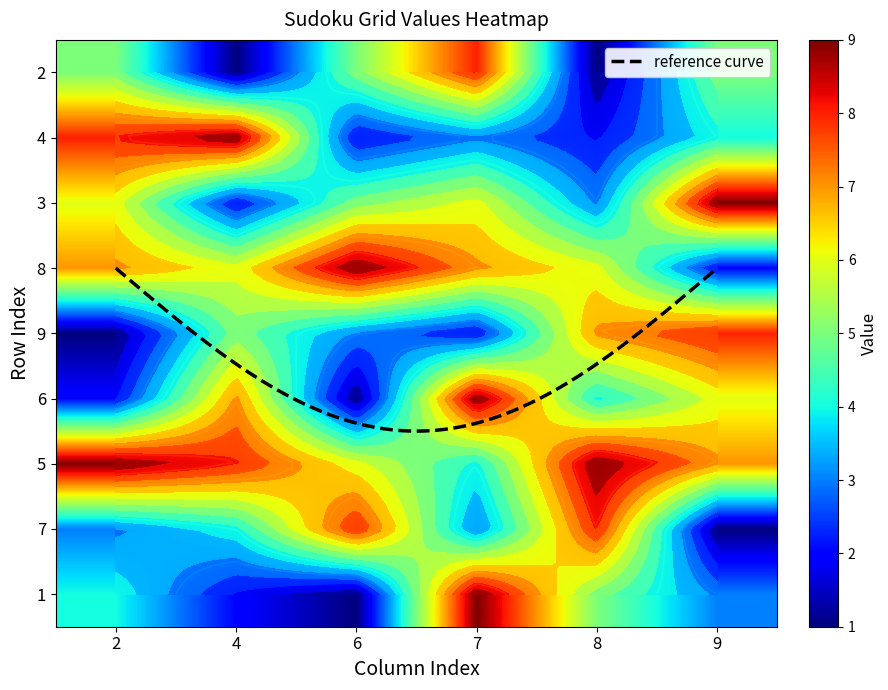

Reading left to right, extract all data points from this chart.

2: 0=5	1=8	2=6	3=7	4=1	5=2	6=9	7=3	8=4
4: 0=1	1=9	2=2	3=6	4=5	5=7	6=8	7=4	8=2
6: 0=5	1=2	2=5	3=9	4=3	5=1	6=6	7=8	8=1
7: 0=8	1=3	2=6	3=7	4=2	5=9	6=4	7=3	8=9
8: 0=1	1=2	2=3	3=6	4=7	5=4	6=9	7=8	8=5
9: 0=5	1=4	2=9	3=2	4=8	5=6	6=7	7=1	8=3